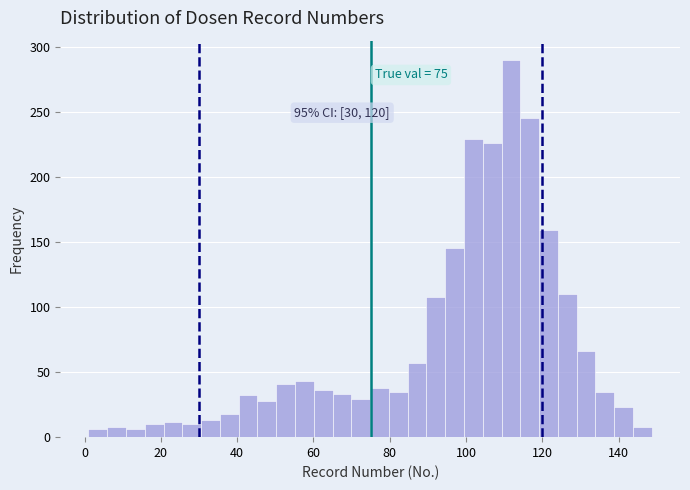

Around what value on the x-axis is the tallest bar? Give the approximate position of its centre, as read against the axis.

112